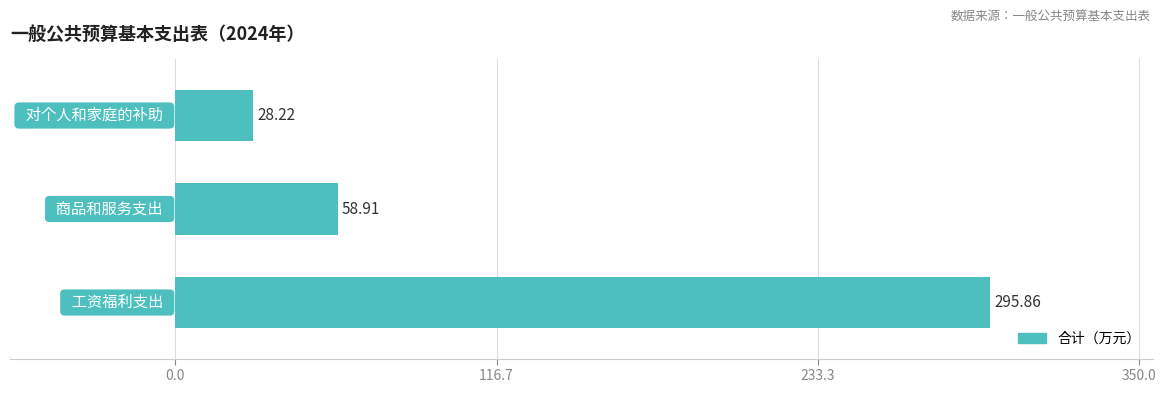

What is the sum of all values?

383.0